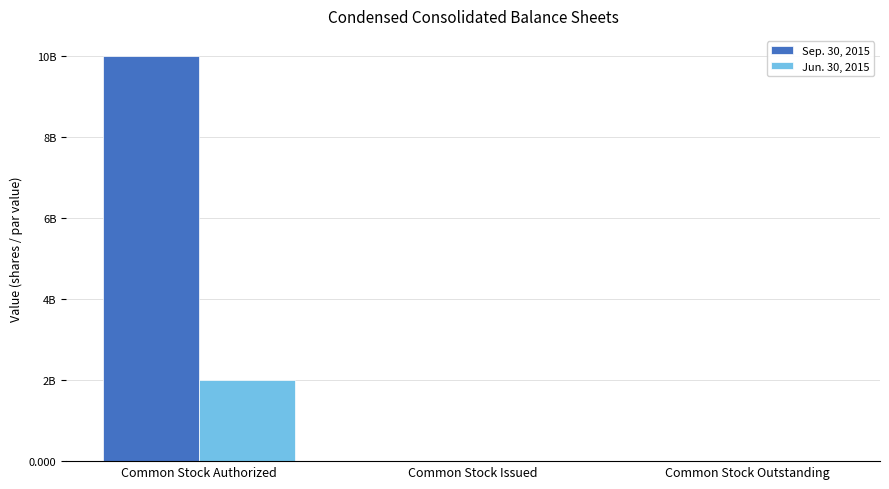

Which category has the highest value in the Jun. 30, 2015 series?

Common Stock Authorized